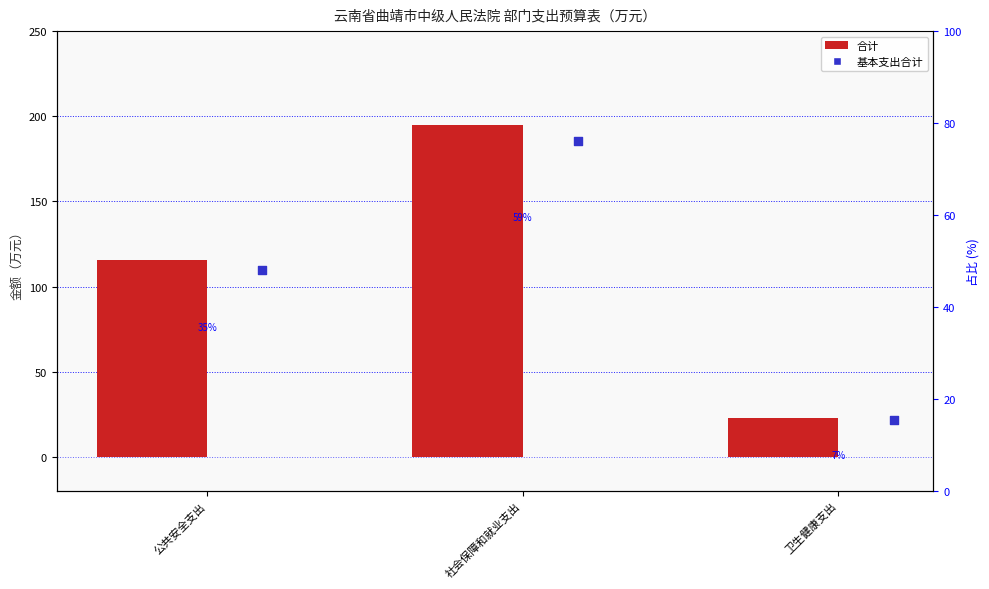

Which series has the widest spread of Y values?

合计